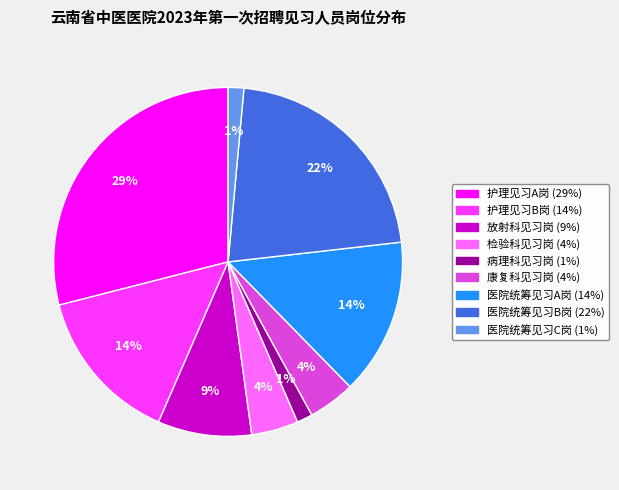

To the nearest percent, what is the difference between the 医院统筹见习A岗 and 康复科见习岗 slice percentages?

10%